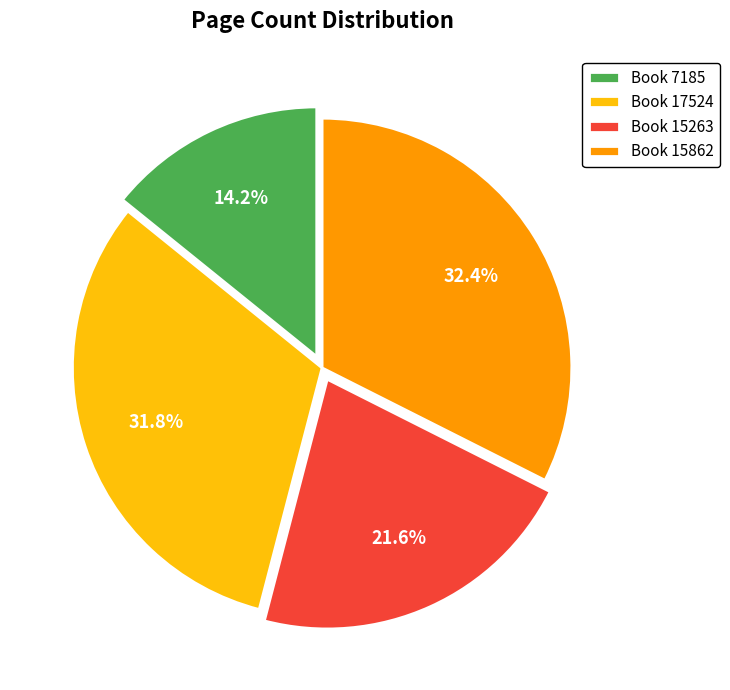

Count the number of slices in the pie.

4